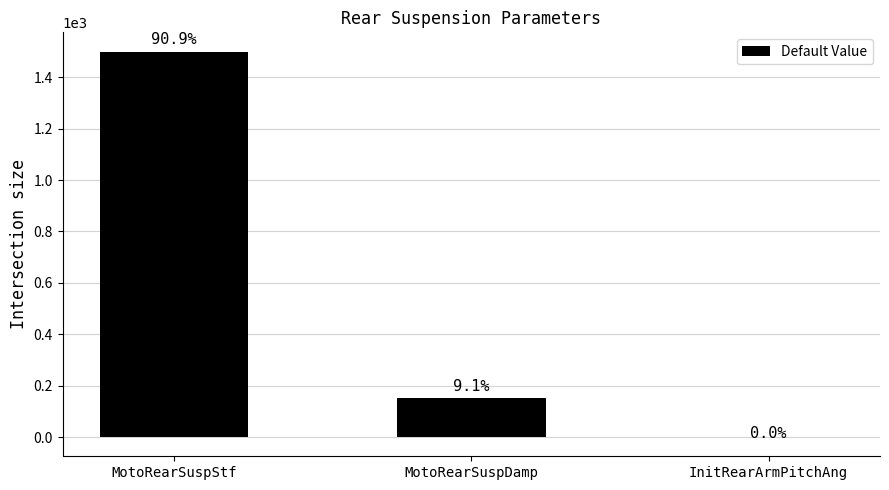

What is the difference between the values at MotoRearSuspDamp and MotoRearSuspStf?

1350.0